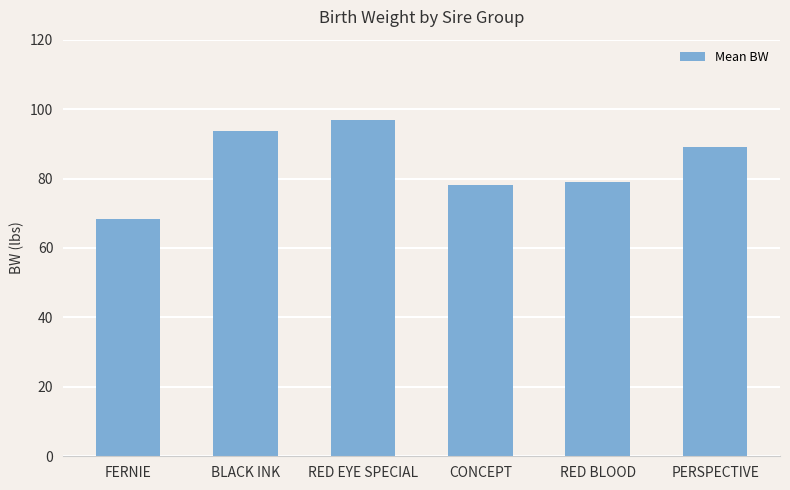

What is the greatest value displayed?

97.0